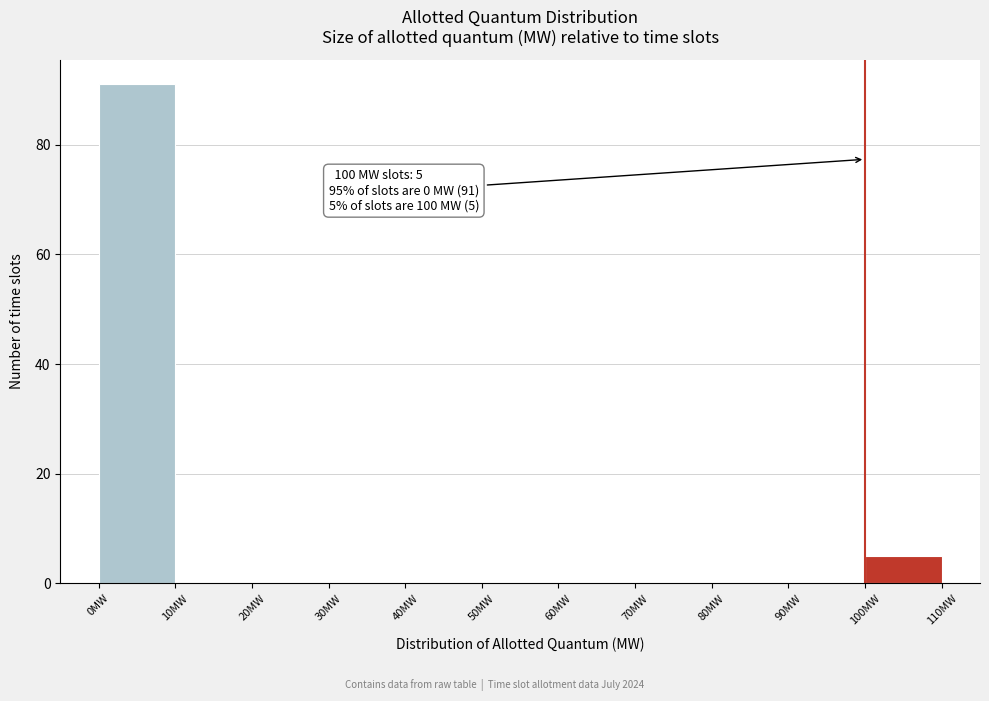

Over which range of the x-axis is the bar tallest?

0 to 10